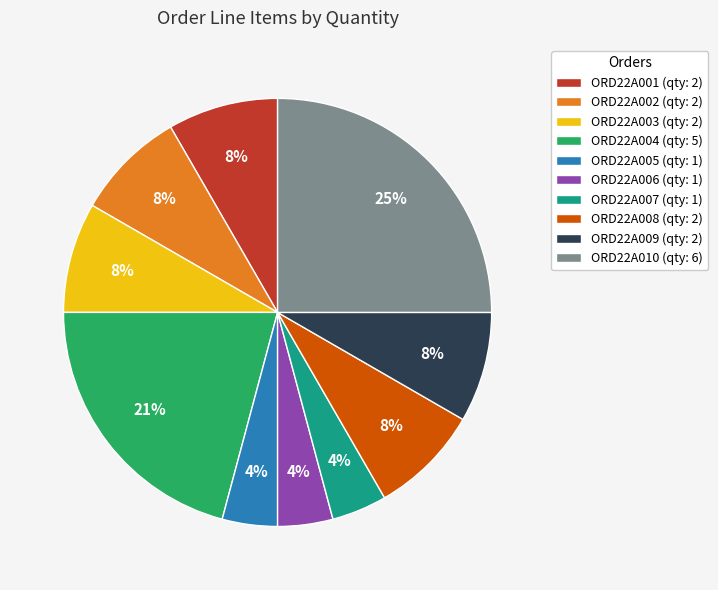

To the nearest percent, what is the difference between the largest and smallest slice percentages?

21%